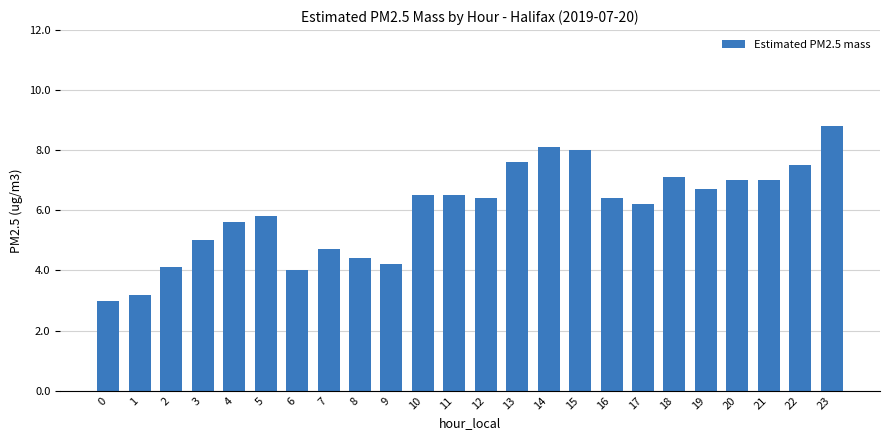

Is it true that the value at 12 is 9.8?

False